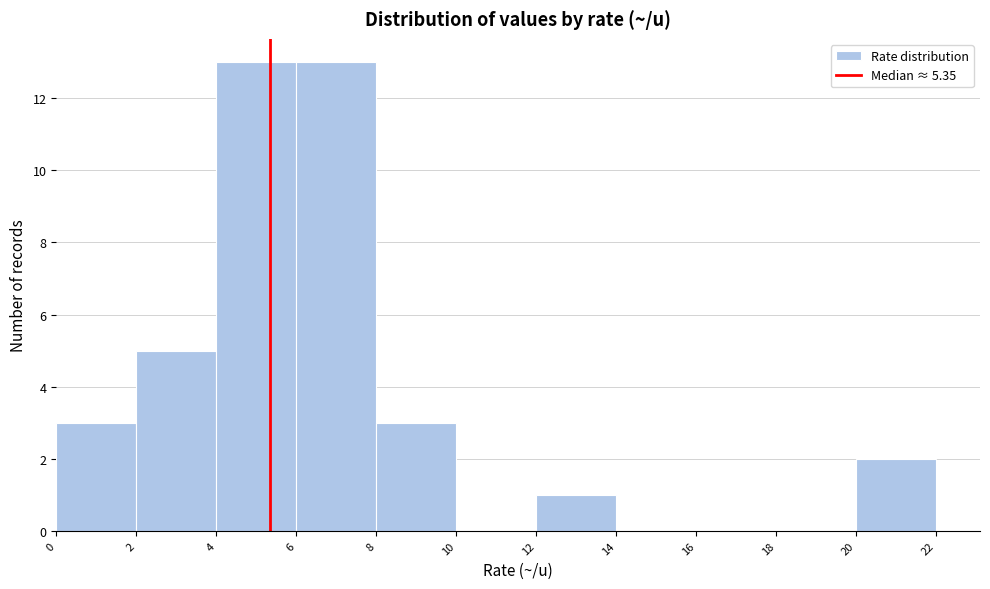

How tall is the bar that spans 8 to 10 on the x-axis? The values are not printed on the chart, so give them approximately, as read against the axis.

3